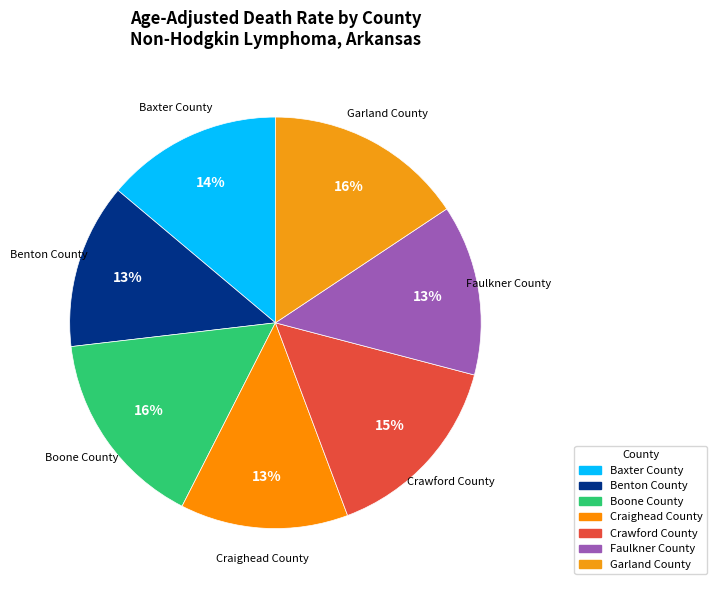

Between Craighead County and Garland County, which is larger?

Garland County